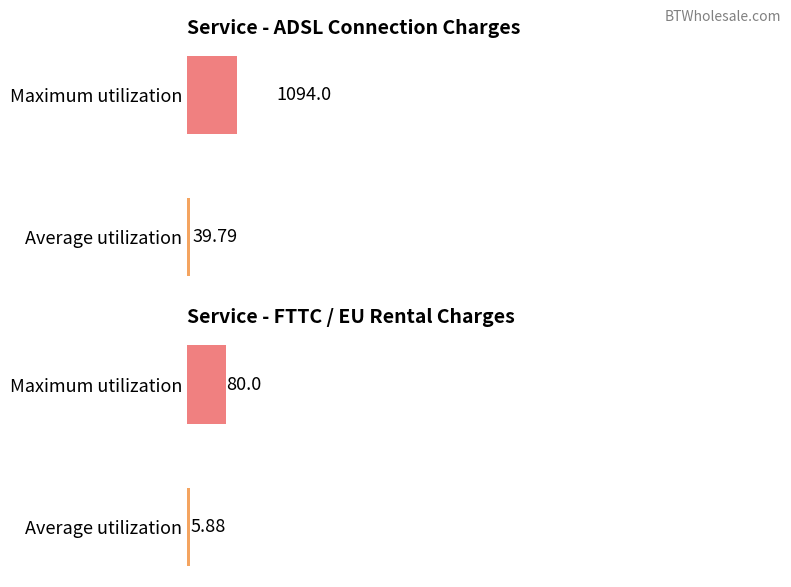

What is the highest value of the Standard EU Rental / FTTC Connection series?

80.0